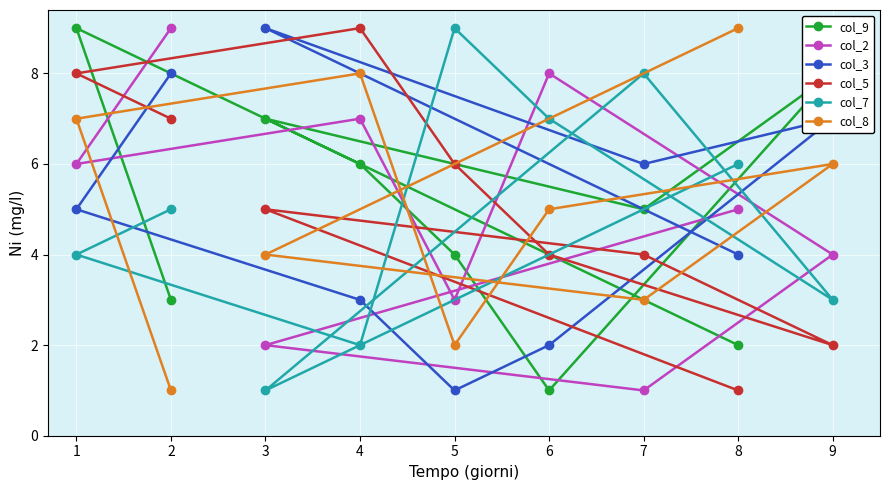

What are all the series names shown in the legend?

col_9, col_2, col_3, col_5, col_7, col_8